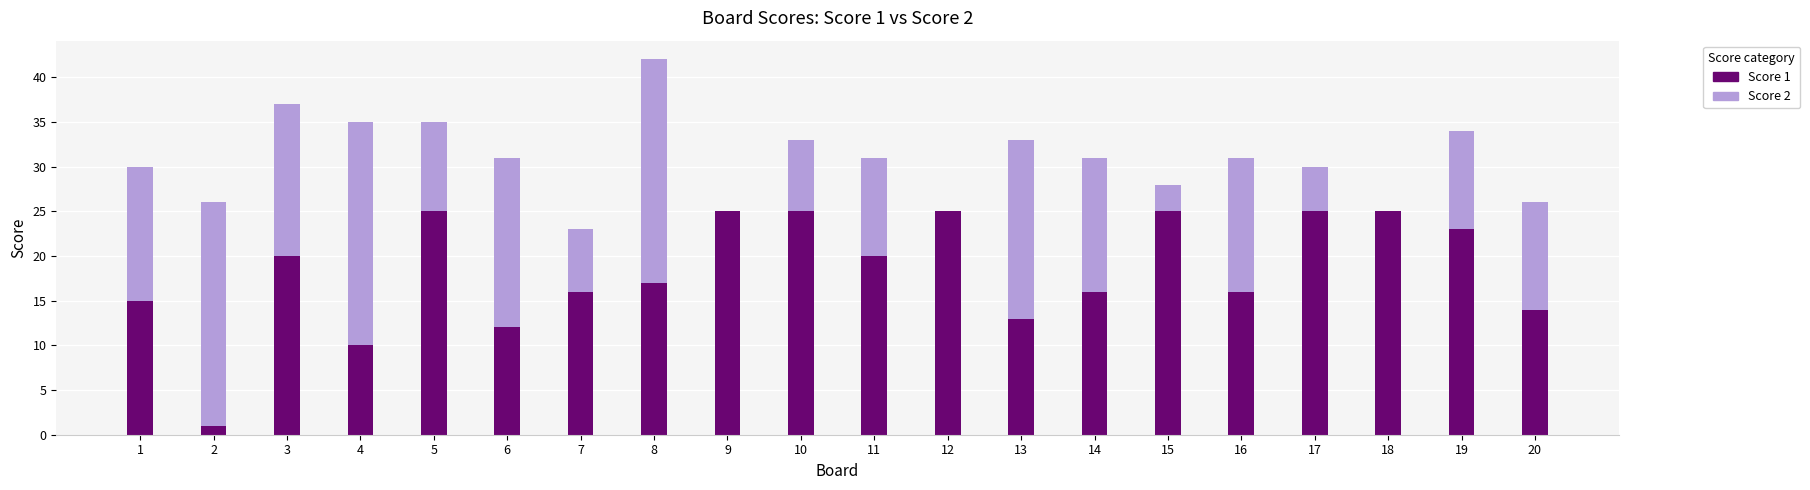

Are the bars horizontal?

No